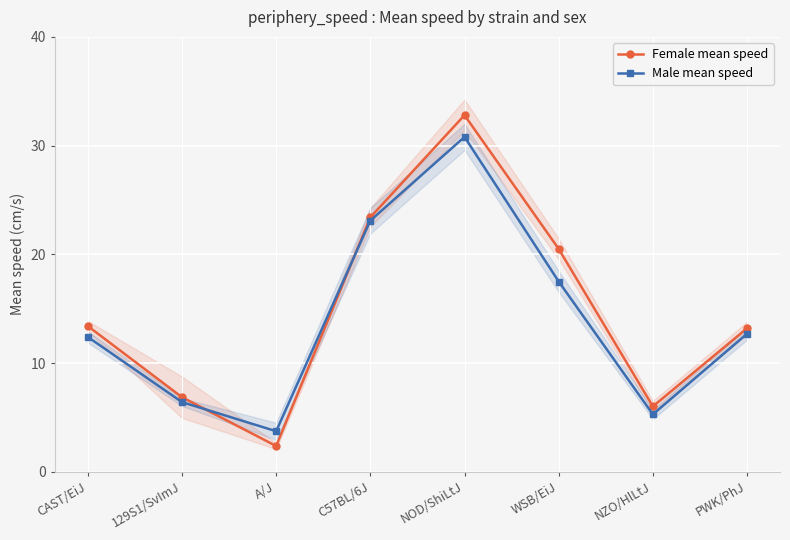

Reading left to right, extract all data points from this chart.

Female mean speed: 13.4	6.9	2.4	23.4	32.8	20.5	6.0	13.2
Male mean speed: 12.4	6.4	3.7	23.1	30.8	17.5	5.3	12.7